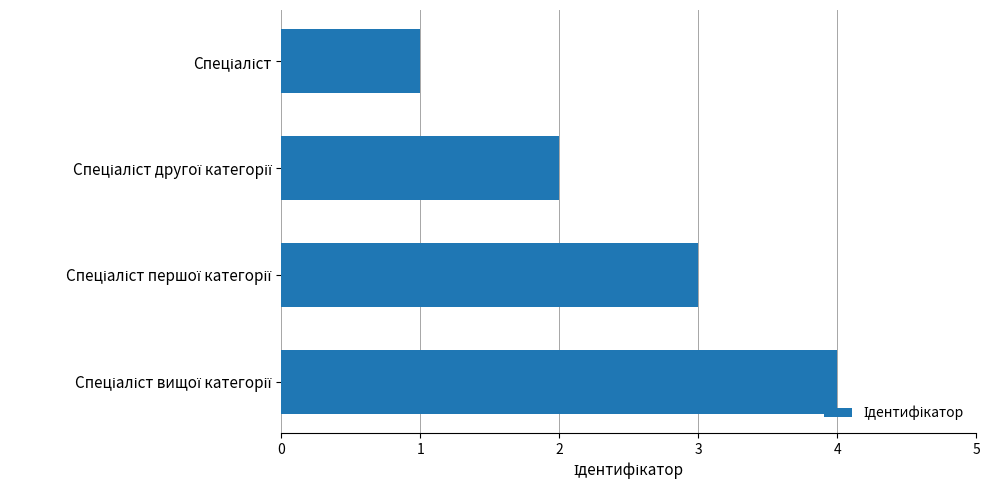

What is the greatest value displayed?

4